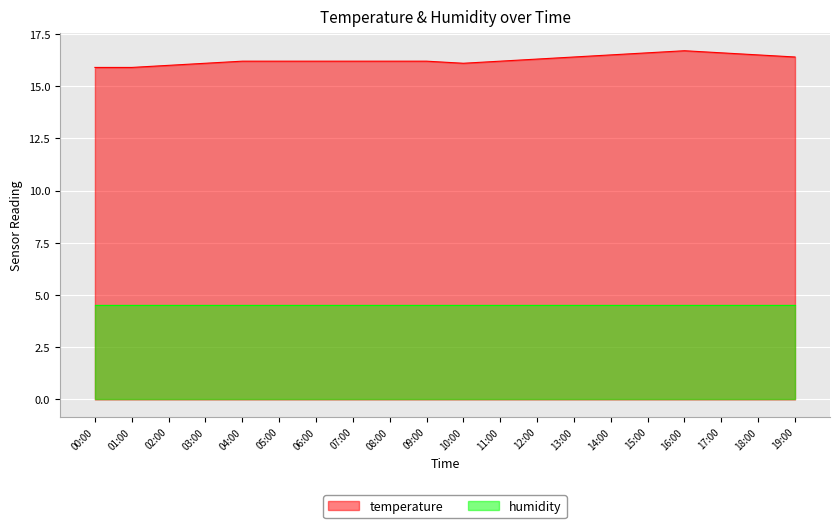

How many lines are shown in the chart?

2